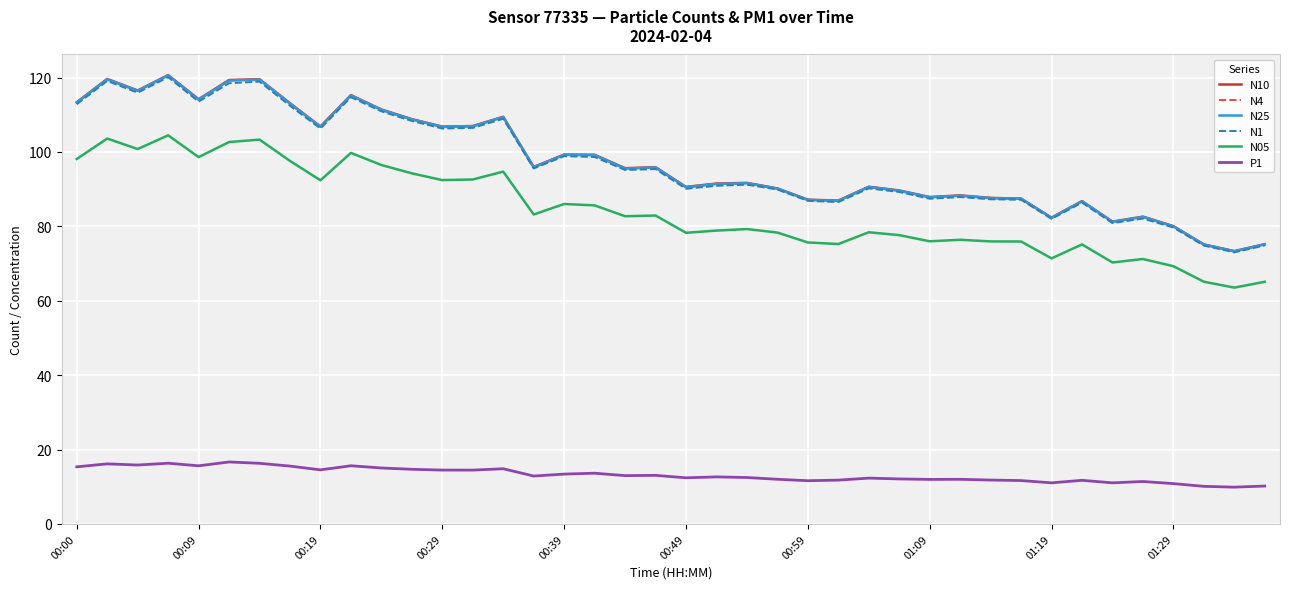

Which series has the widest spread of values?

N10